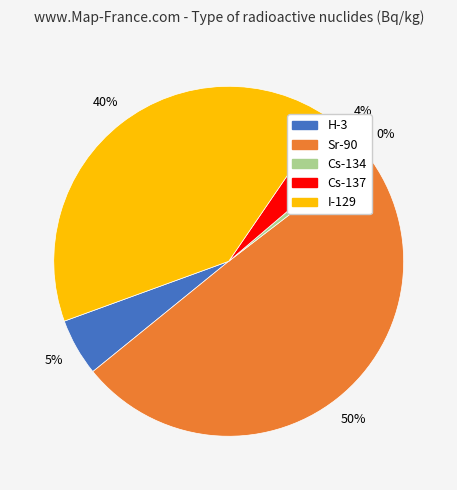

Is it true that H-3 is 1% of the pie?

False